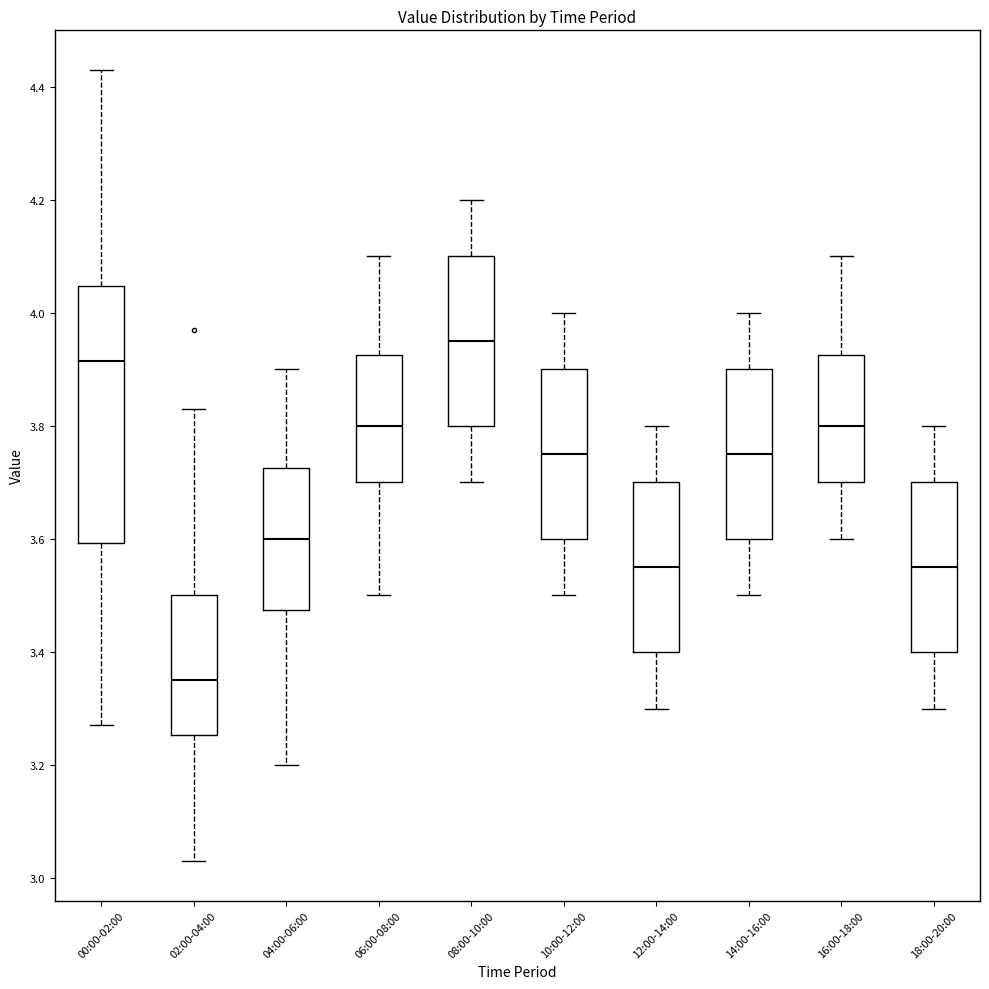

Reading left to right, read every box against the y-axis: the position of its median line, the range the box covers, and the ends of its whiskers. The values are not printed on the chart, so give them approximately, as read against the axis.

00:00-02:00: median 3.92, box 3.60 to 4.04, whiskers 3.28 to 4.44
02:00-04:00: median 3.36, box 3.26 to 3.50, whiskers 3.04 to 3.84
04:00-06:00: median 3.60, box 3.48 to 3.72, whiskers 3.20 to 3.90
06:00-08:00: median 3.80, box 3.70 to 3.92, whiskers 3.50 to 4.10
08:00-10:00: median 3.96, box 3.80 to 4.10, whiskers 3.70 to 4.20
10:00-12:00: median 3.76, box 3.60 to 3.90, whiskers 3.50 to 4.00
12:00-14:00: median 3.56, box 3.40 to 3.70, whiskers 3.30 to 3.80
14:00-16:00: median 3.76, box 3.60 to 3.90, whiskers 3.50 to 4.00
16:00-18:00: median 3.80, box 3.70 to 3.92, whiskers 3.60 to 4.10
18:00-20:00: median 3.56, box 3.40 to 3.70, whiskers 3.30 to 3.80